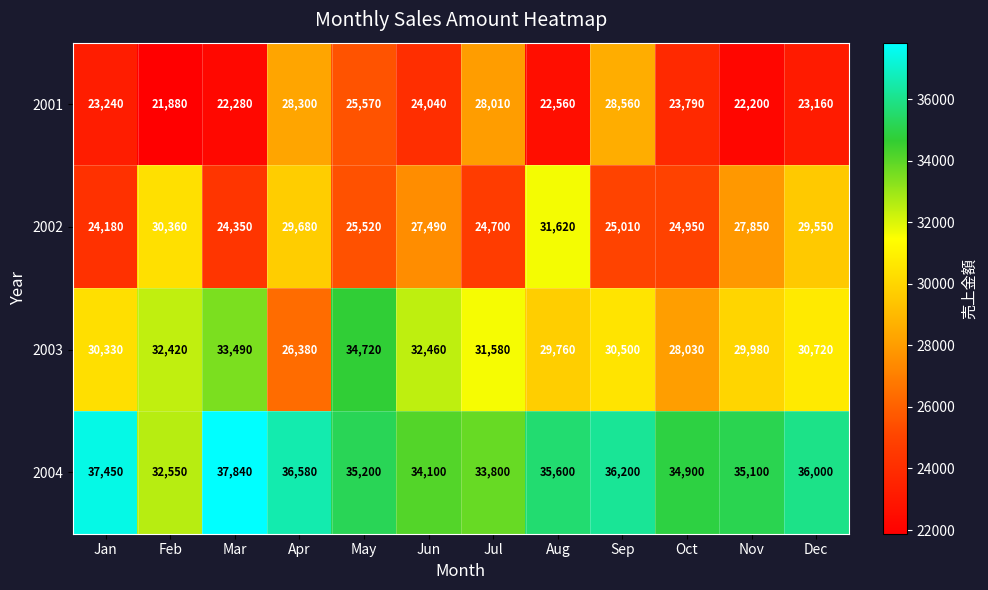

Count the number of categories in the chart.

12